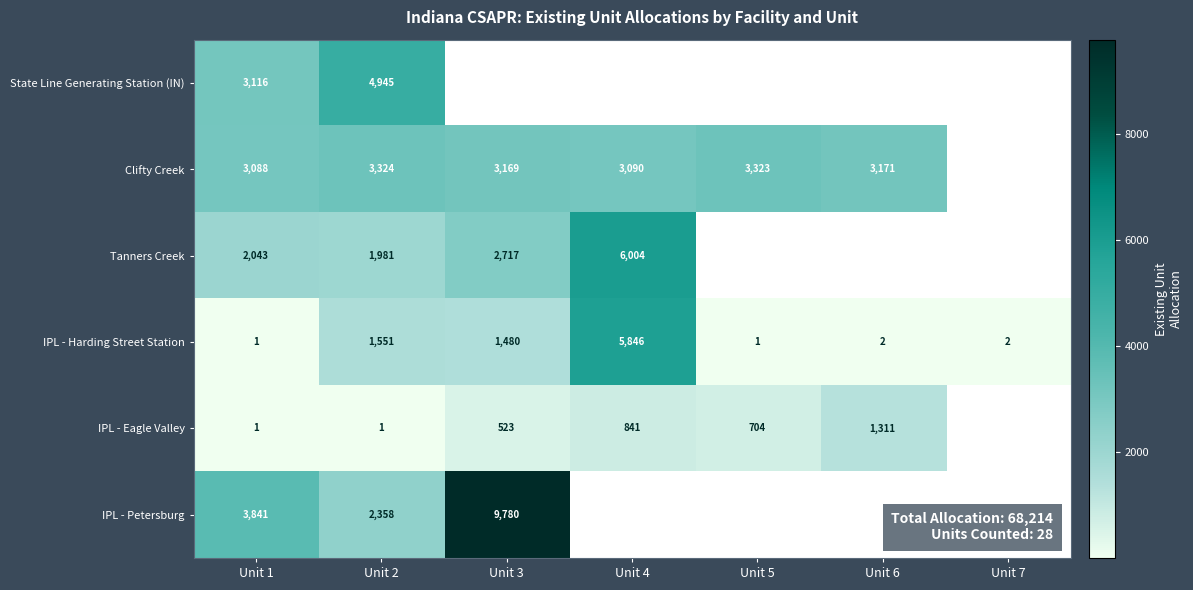

Rank the series at Unit 2 from highest to lowest value.

State Line Generating Station (IN), Clifty Creek, IPL - Petersburg, Tanners Creek, IPL - Harding Street Station, IPL - Eagle Valley